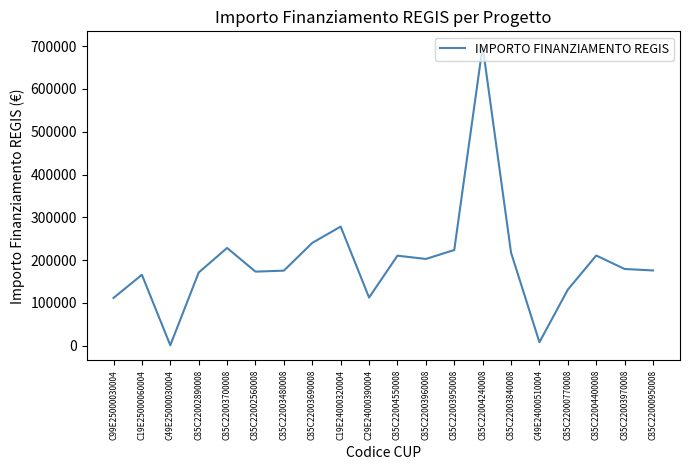

At which category does the chart reach its minimum across all series?

C49E25000030004